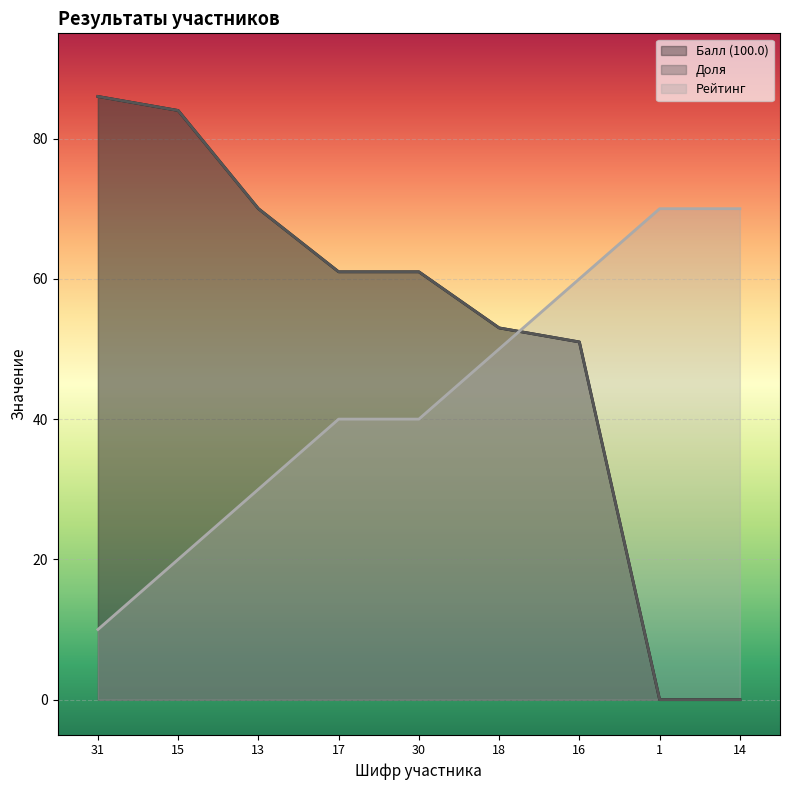

Rank the categories by Рейтинг value from highest to lowest.

1, 14, 16, 18, 17, 30, 13, 15, 31